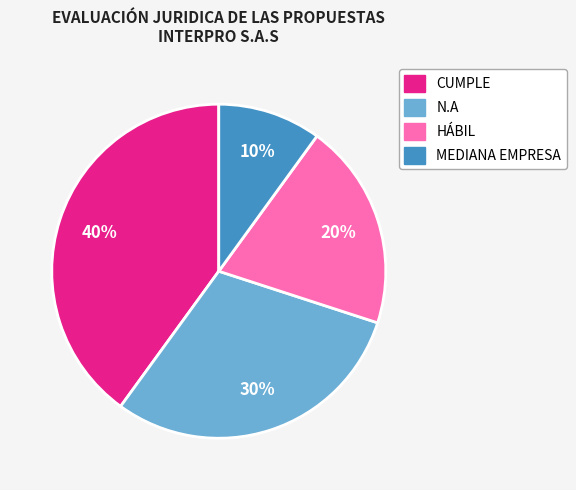

Does MEDIANA EMPRESA account for over 50% of the chart?

No